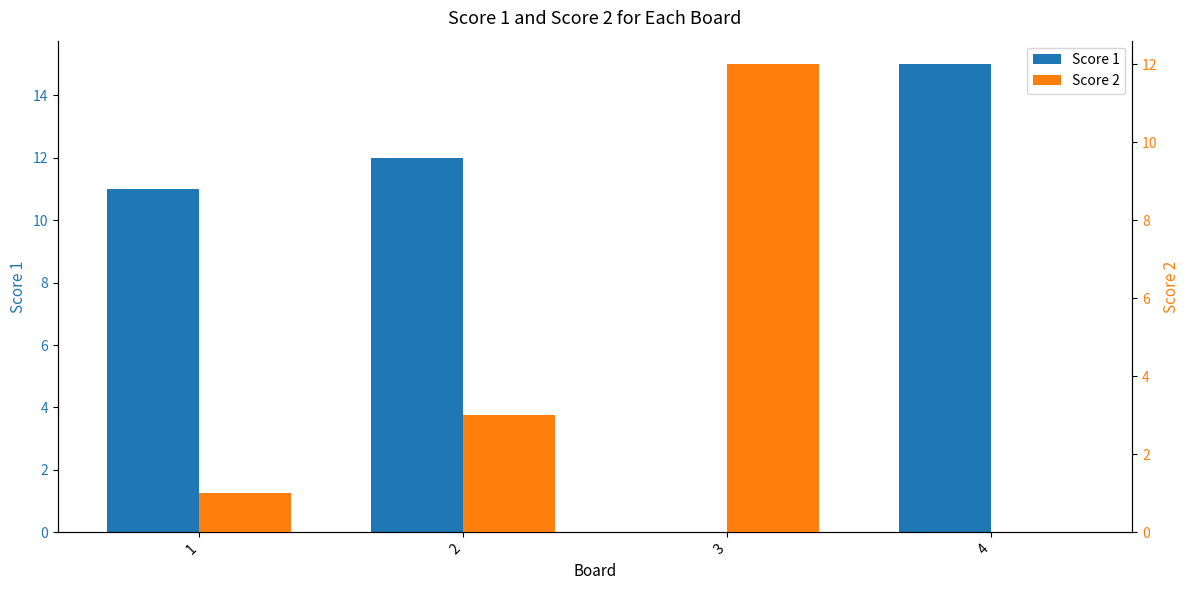

Which label corresponds to the largest value in the chart?

4